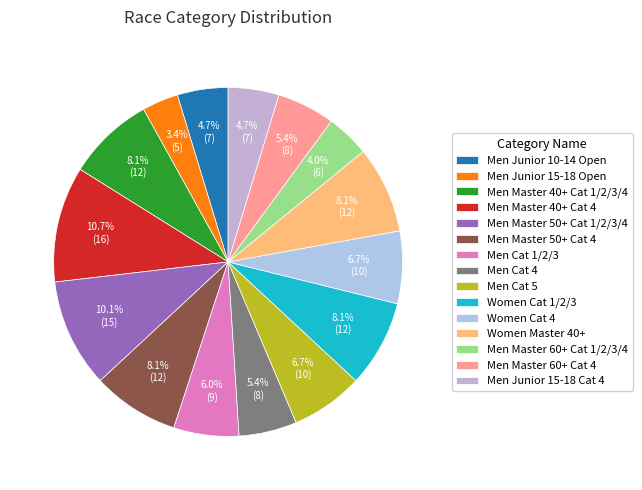

Rank the categories by value from lowest to highest.

Men Junior 15-18 Open, Men Master 60+ Cat 1/2/3/4, Men Junior 10-14 Open, Men Junior 15-18 Cat 4, Men Cat 4, Men Master 60+ Cat 4, Men Cat 1/2/3, Men Cat 5, Women Cat 4, Men Master 40+ Cat 1/2/3/4, Men Master 50+ Cat 4, Women Cat 1/2/3, Women Master 40+, Men Master 50+ Cat 1/2/3/4, Men Master 40+ Cat 4